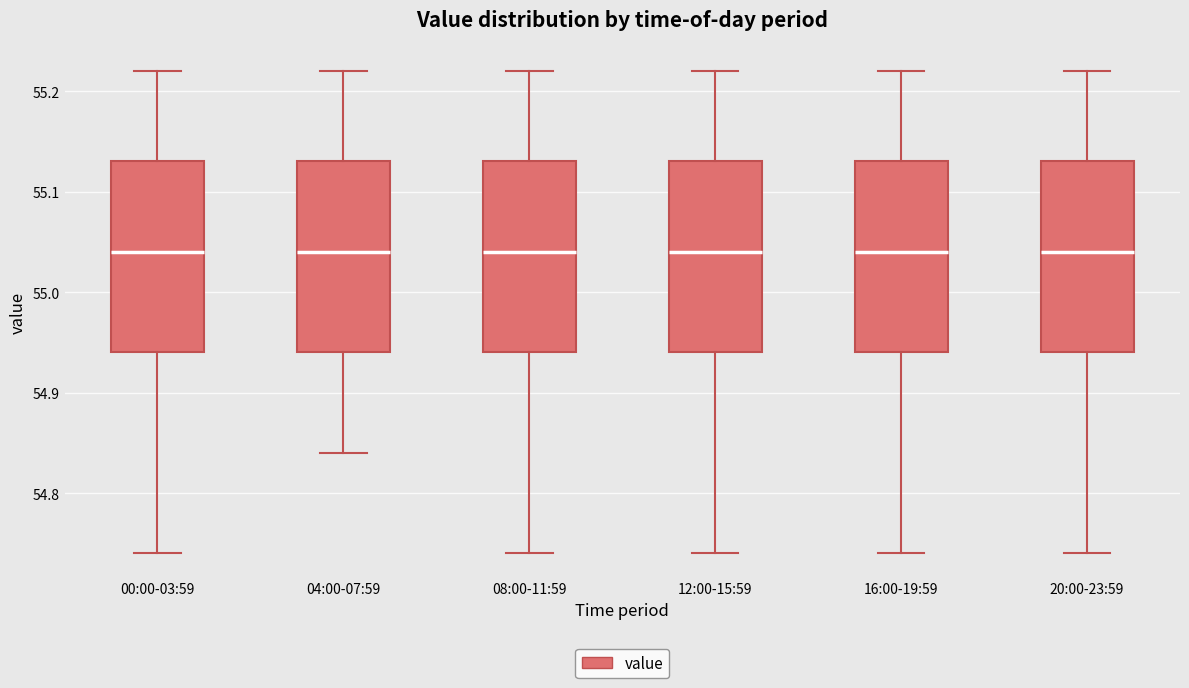

Where is the lower edge of the box for 16:00-19:59 on the y-axis? The values are not printed on the chart, so give them approximately, as read against the axis.

54.94